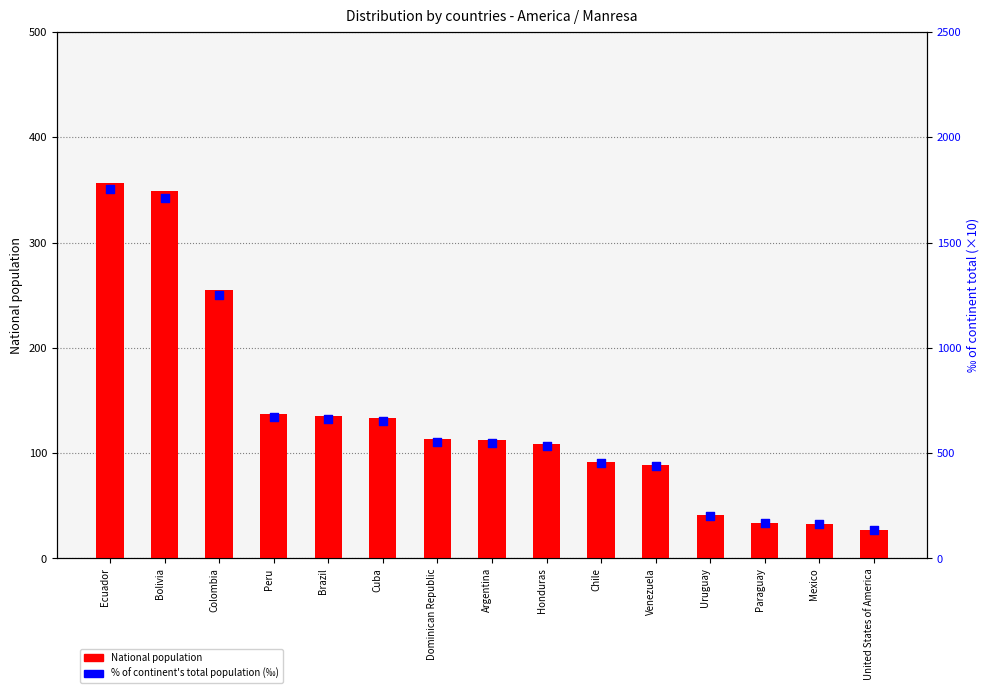

Which series has the widest spread of Y values?

% of continent's total population